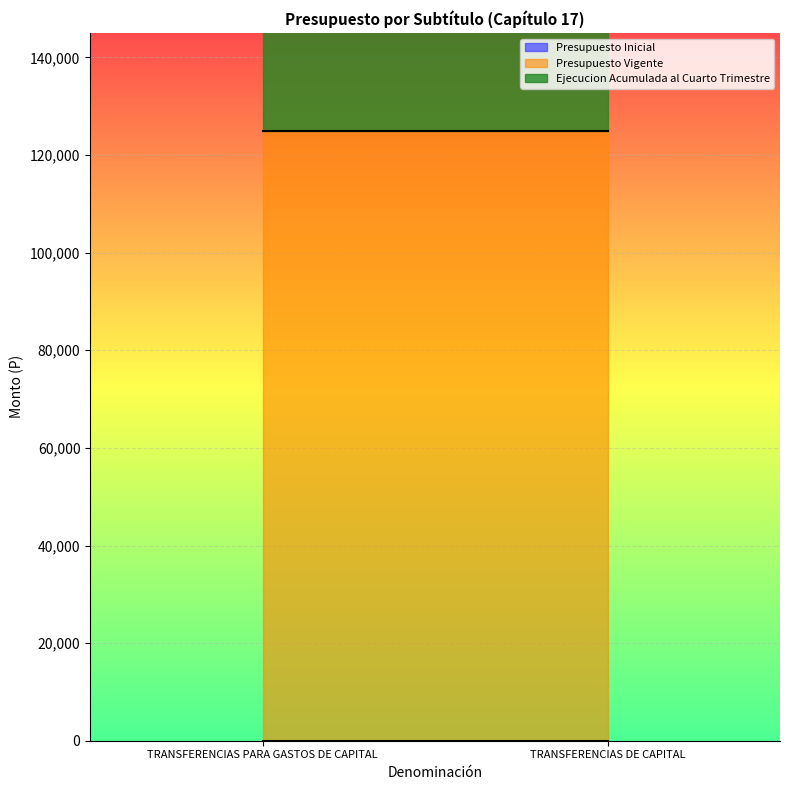

How many categories are shown in the chart?

2